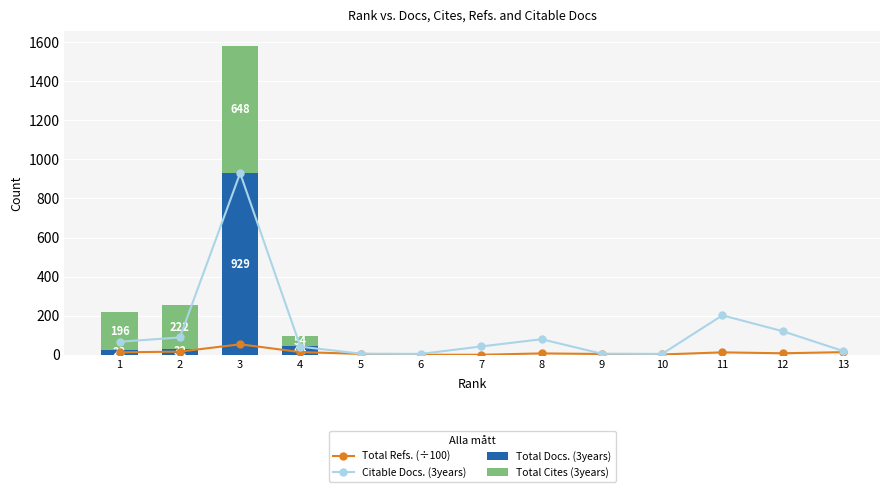

Between 5 and 10, which series saw the biggest shift?

Total Refs.